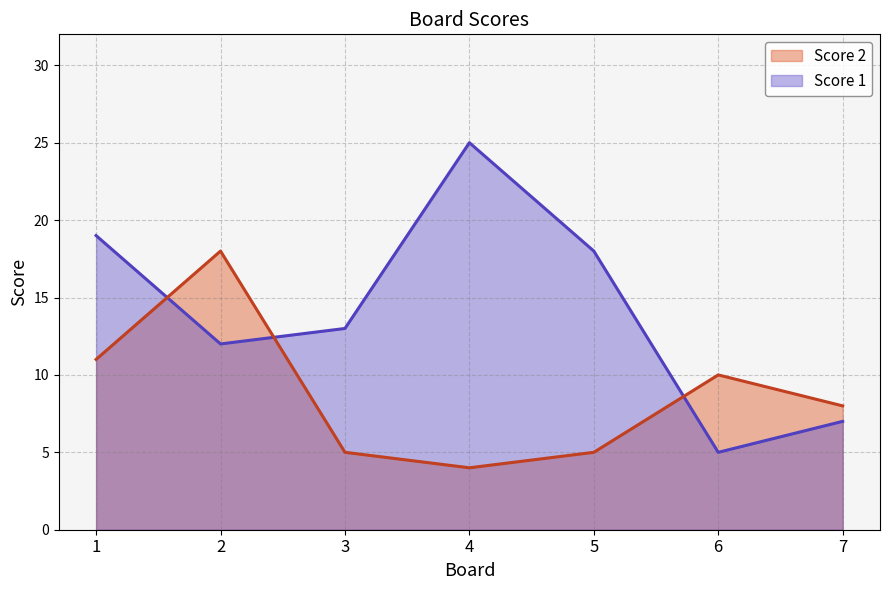

What is the value of the Score 1 point at the 4th from the left?

25